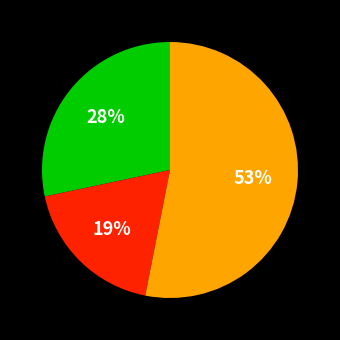

Does any single category account for the majority?

Yes